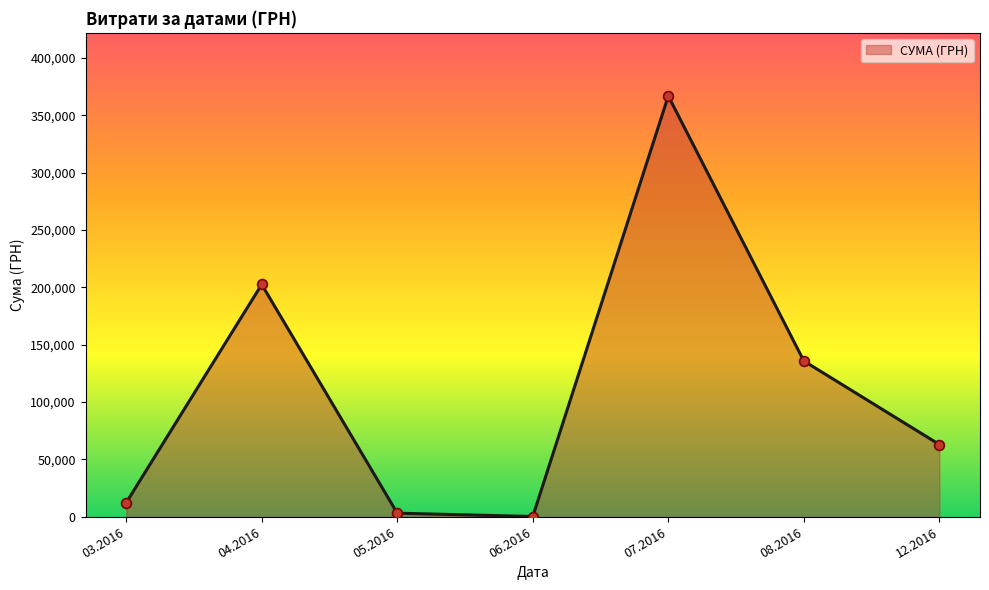

What is the change in value from 04.2016 to 08.2016?

-66718.0